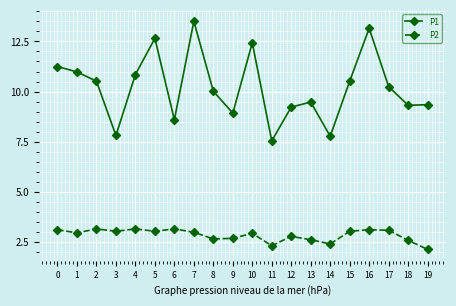

Where is P1 nearest to the value 10?

8